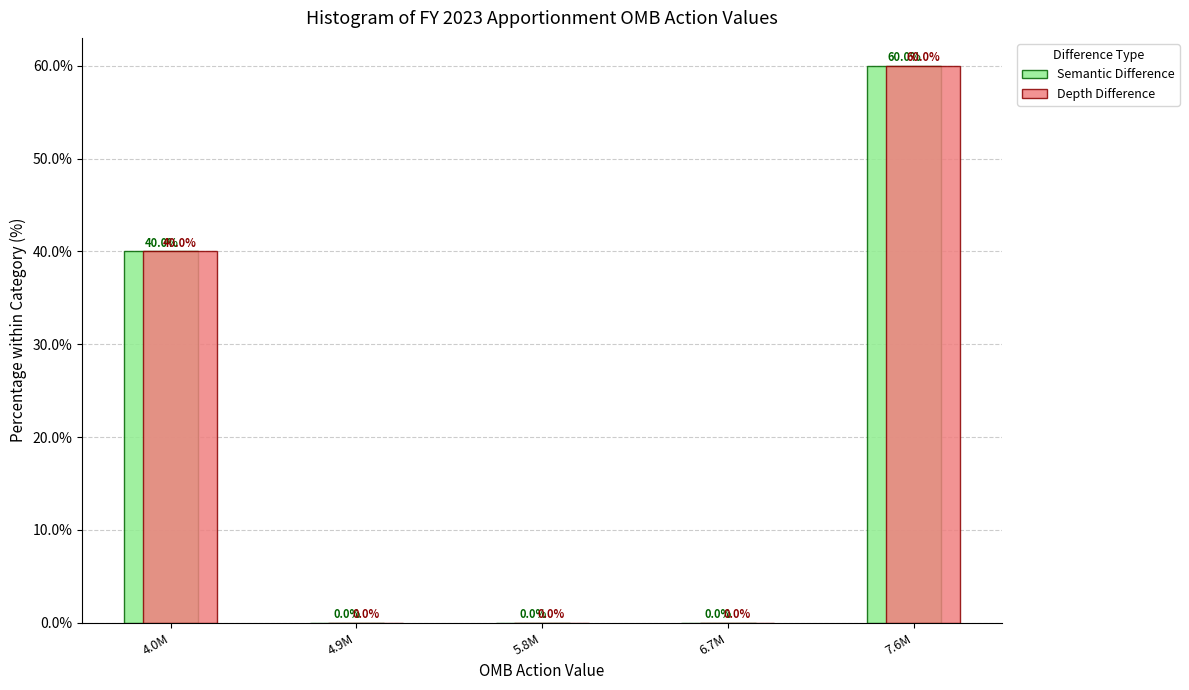

Reading right to left, list all the values displayed in this chart.

Semantic Difference: 7.6M=60	6.7M=0	5.8M=0	4.9M=0	4.0M=40
Depth Difference: 7.6M=60	6.7M=0	5.8M=0	4.9M=0	4.0M=40